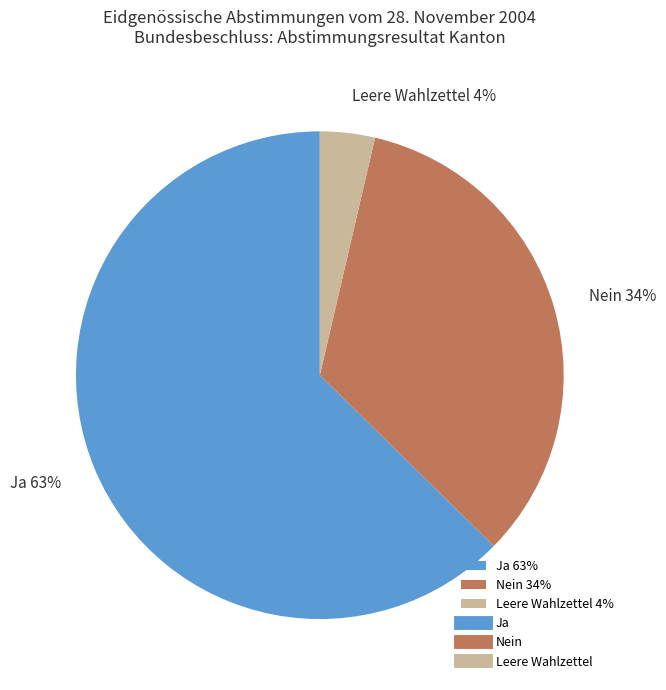

To the nearest percent, what percentage of the pie is Nein?

34%